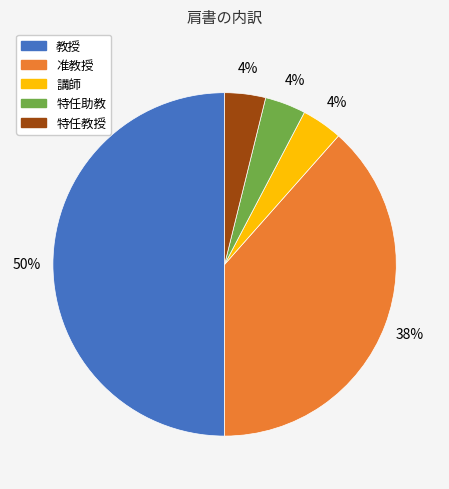

Does 講師 account for over 50% of the chart?

No